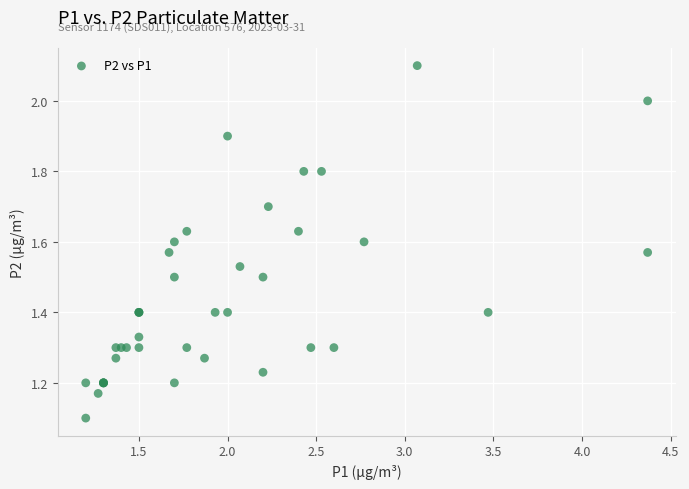

What Y value in the scatter plot is closest to 1?

1.1